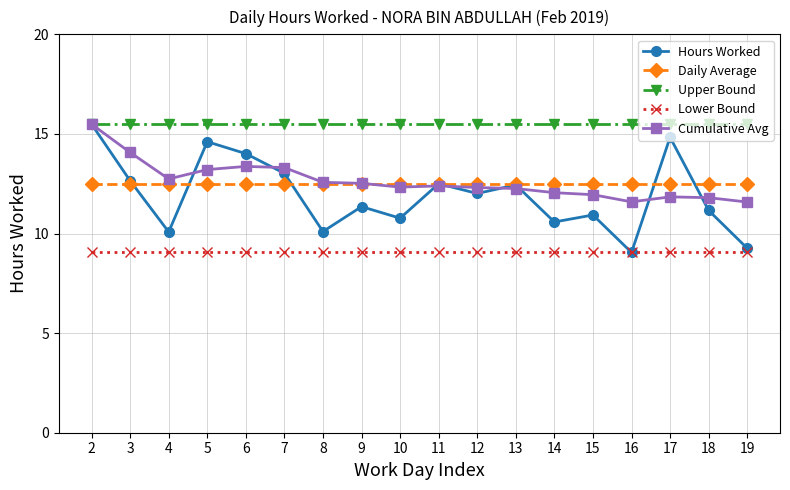

What is the maximum value for Cumulative Avg?

15.5